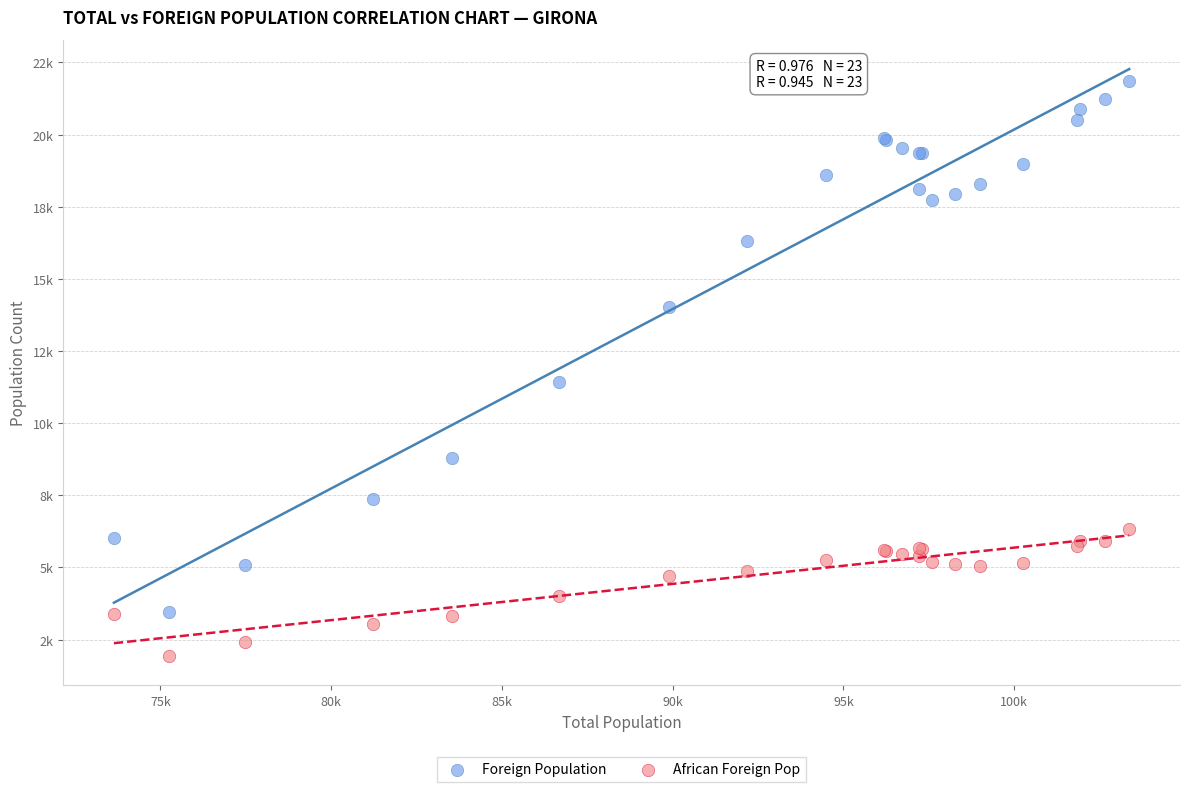

What are all the series names shown in the legend?

Foreign Population, African Foreign Pop